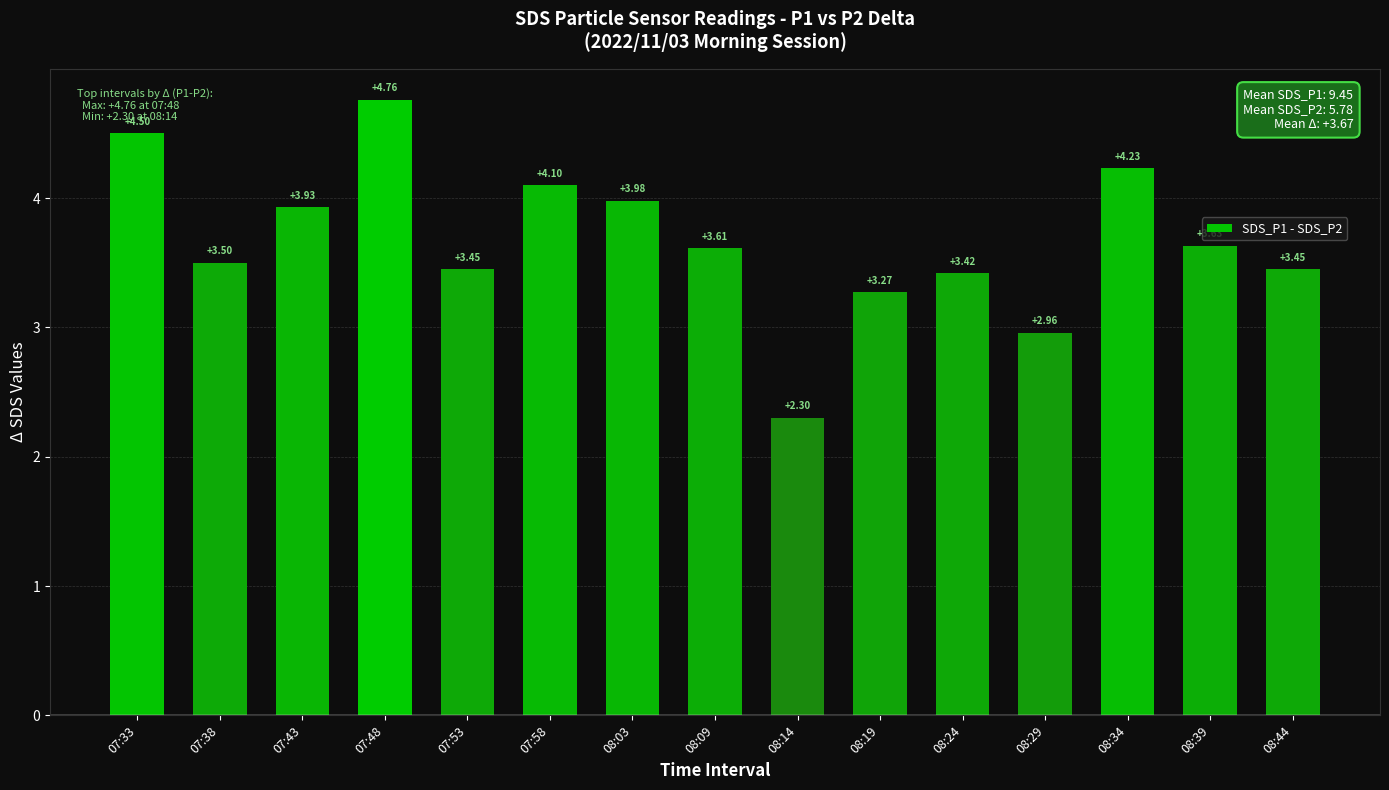

Are the bars grouped side by side (vs. stacked)?

No